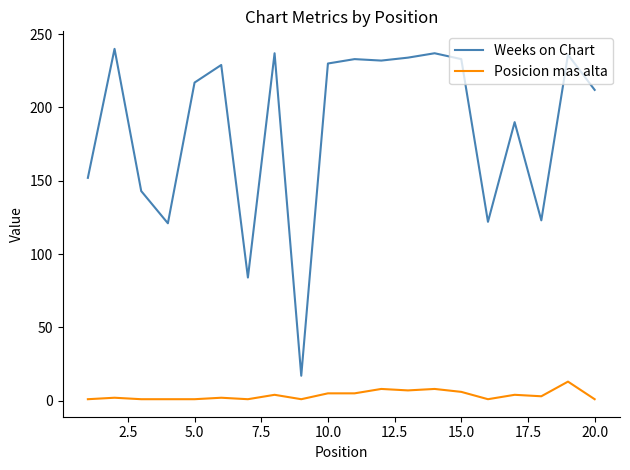

In Weeks on Chart, how many points are higher than both neighbors (excluding endpoints)?

7